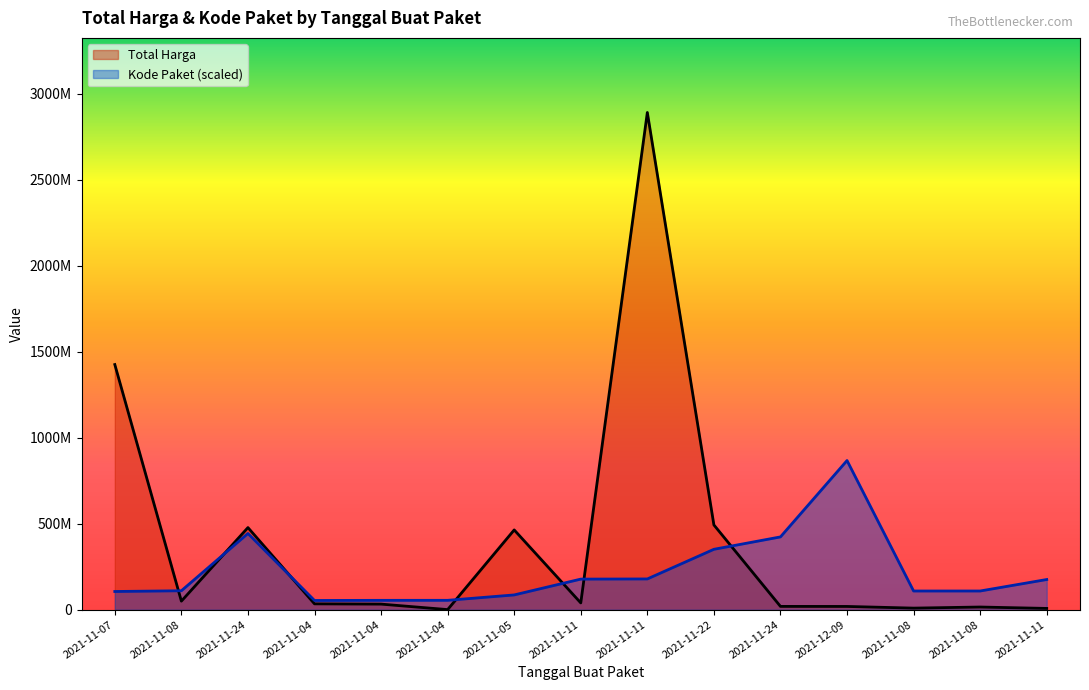

Between which two adjacent categories do Kode Paket and Total Harga first intersect?

2021-11-07 and 2021-11-08